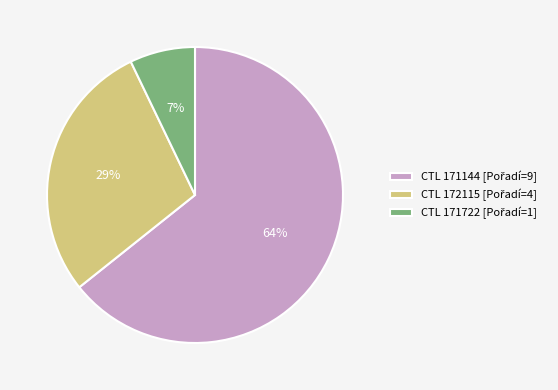

Does any single category account for the majority?

Yes